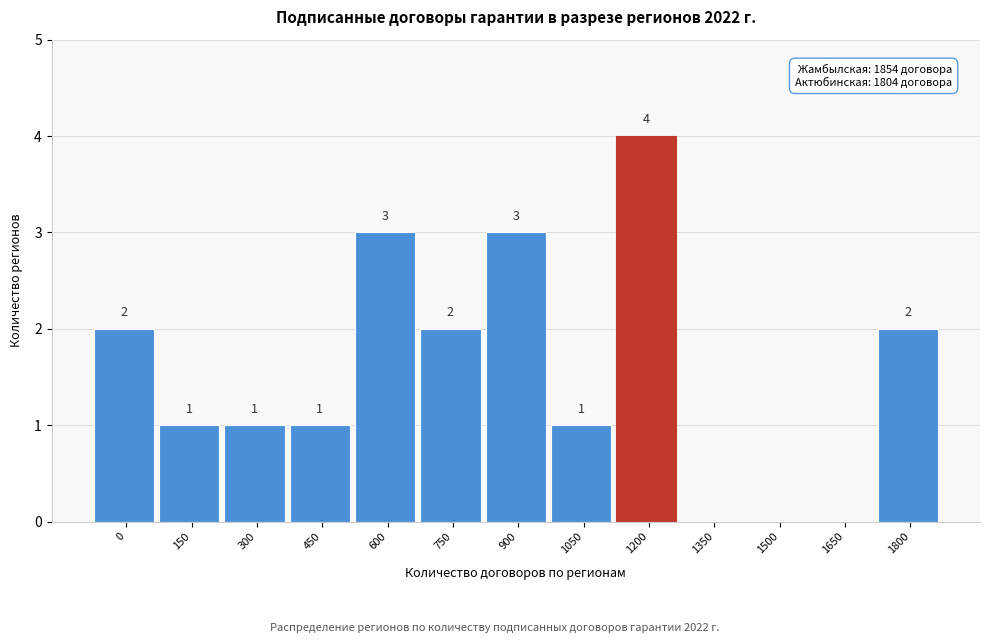

Reading left to right, transcribe all the data shown in this chart.

0=2	150=1	300=1	450=1	600=3	750=2	900=3	1050=1	1200=4	1350=0	1500=0	1650=0	1800=2